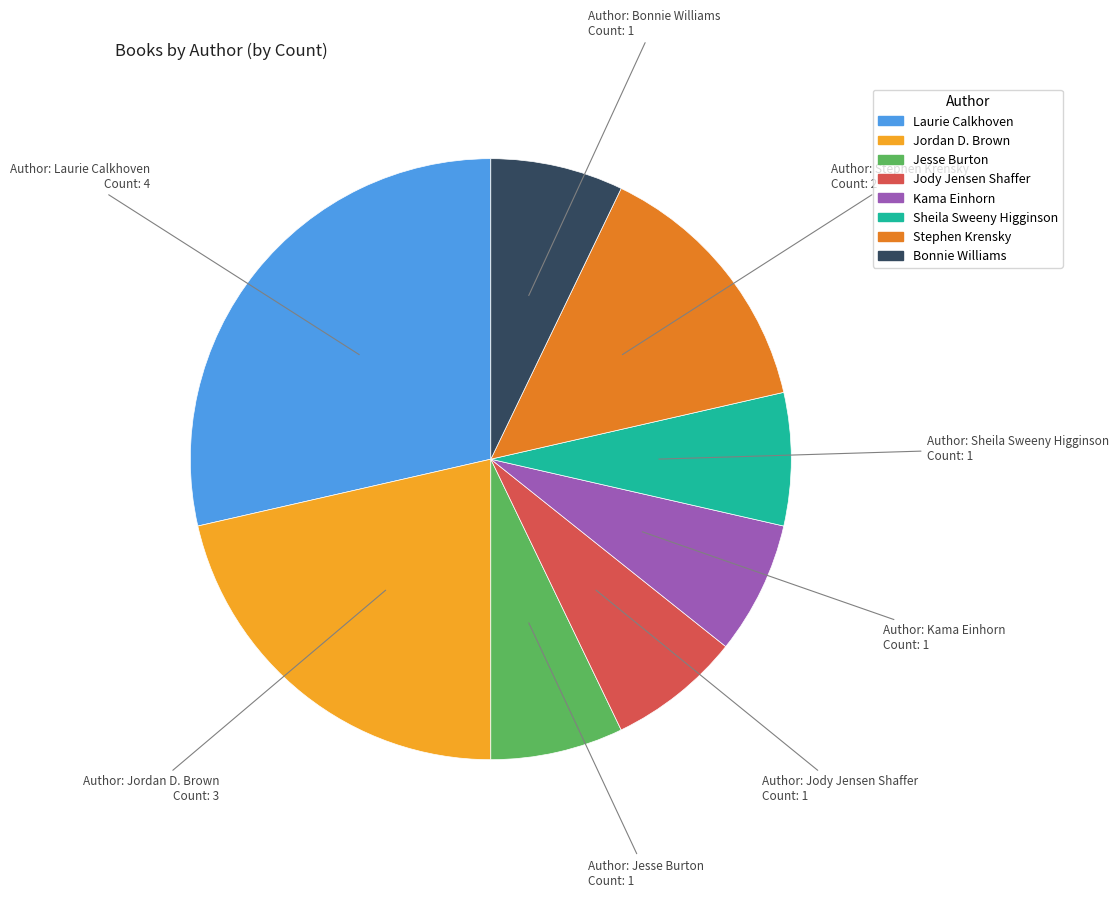

Does any single category account for the majority?

No